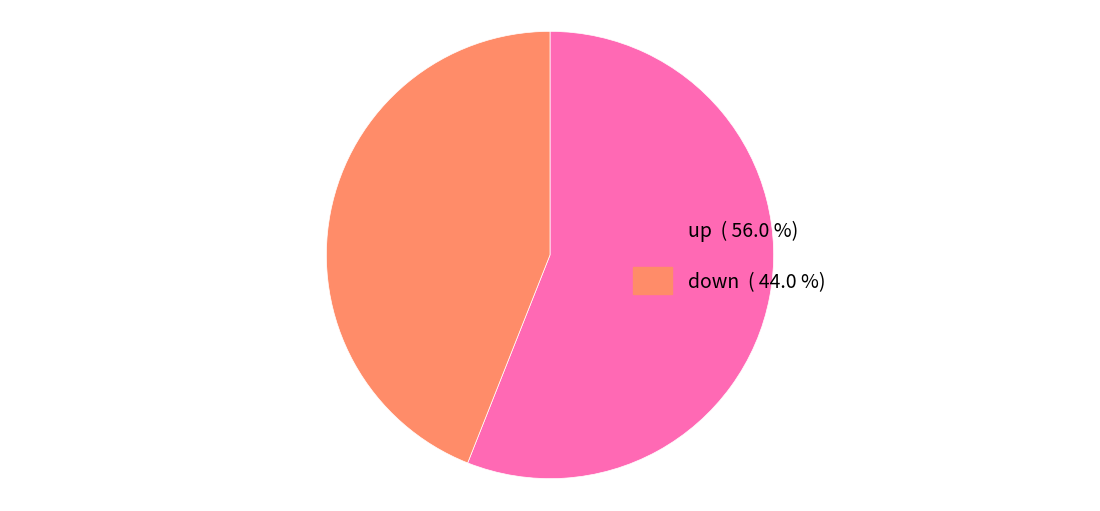

Count the number of slices in the pie.

2